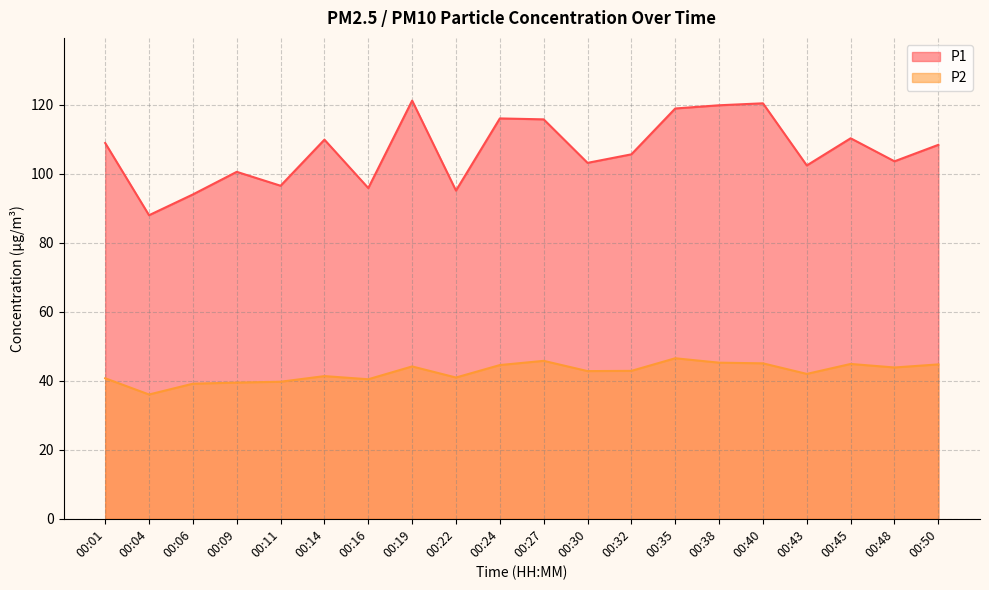

What is the sum of the P2 values at 00:11 and 00:06?

78.8